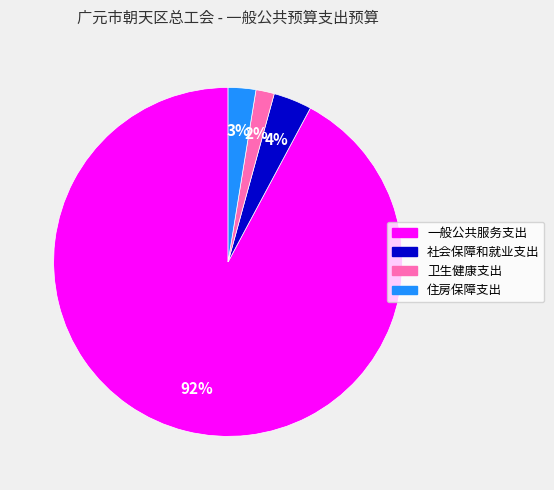

To the nearest percent, what is the difference between the 卫生健康支出 and 住房保障支出 slice percentages?

1%